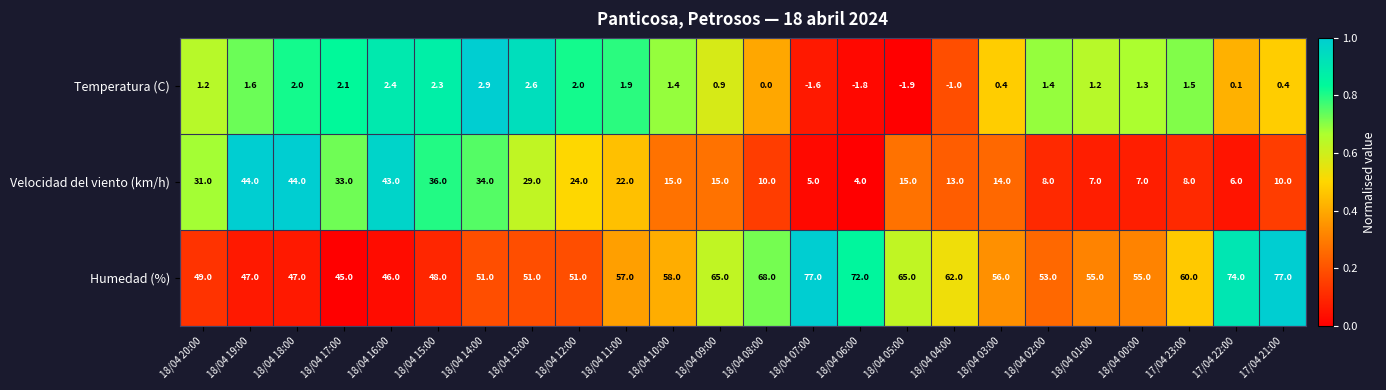

How many categories are shown in the chart?

24